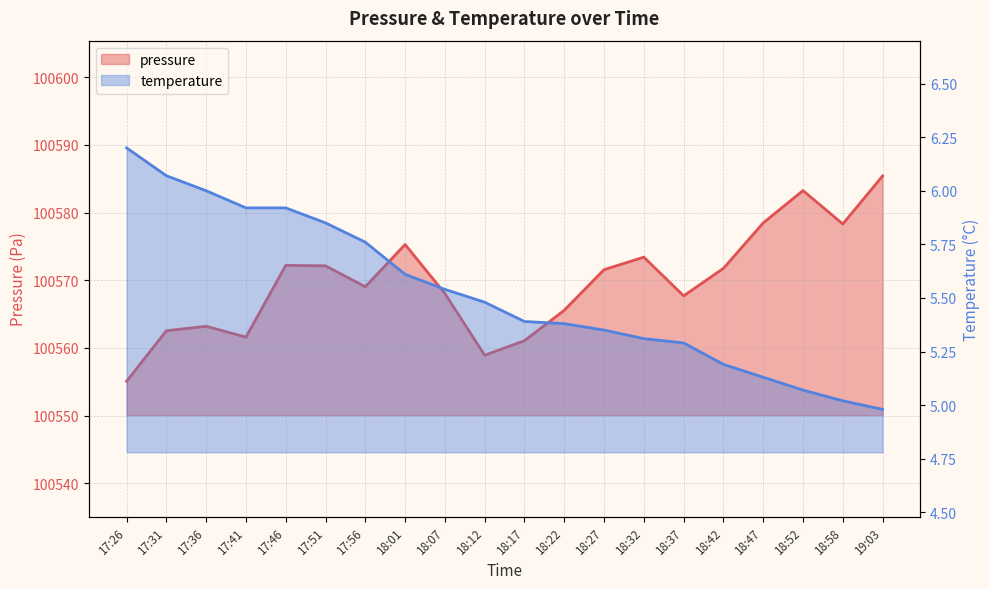

Rank the series by their maximum value, from highest to lowest.

pressure, temperature